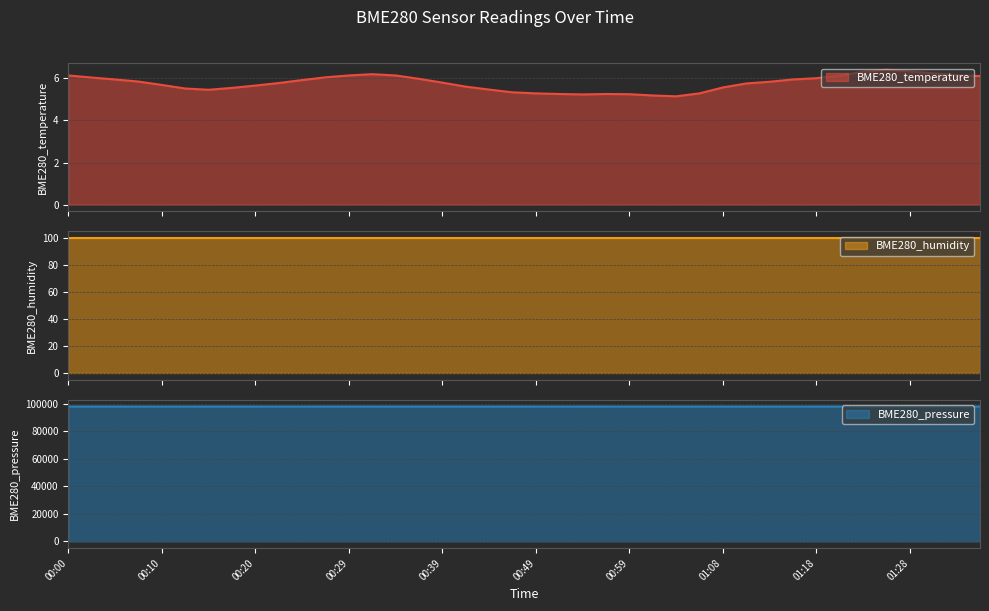

In BME280_temperature, how many points are higher than both neighbors (excluding endpoints)?

3